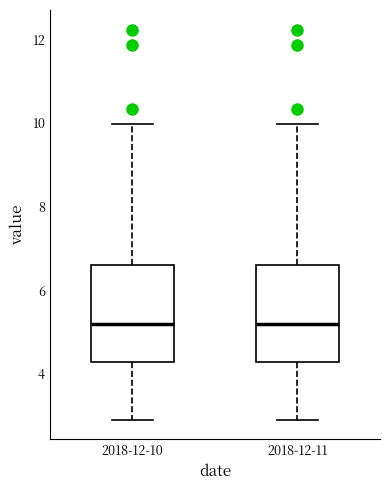

Reading left to right, transcribe this box plot: for each box, give where its median line is, the range the box spans, and where its two whiskers end, as read against the y-axis. The values are not printed on the chart, so give them approximately, as read against the axis.

2018-12-10: median 5.2, box 4.2 to 6.6, whiskers 3.0 to 10.0
2018-12-11: median 5.2, box 4.2 to 6.6, whiskers 3.0 to 10.0